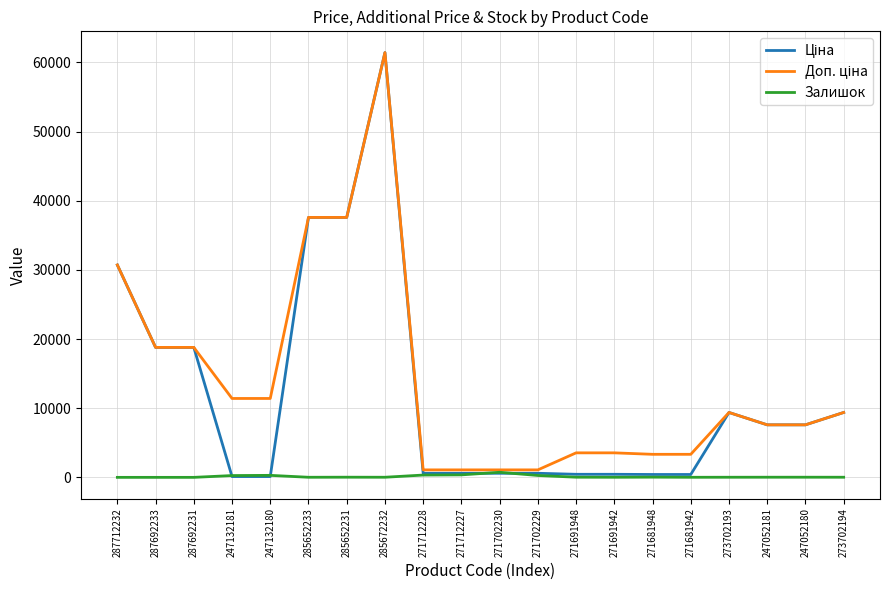

At which category is the sum across all series the highest?

285672232